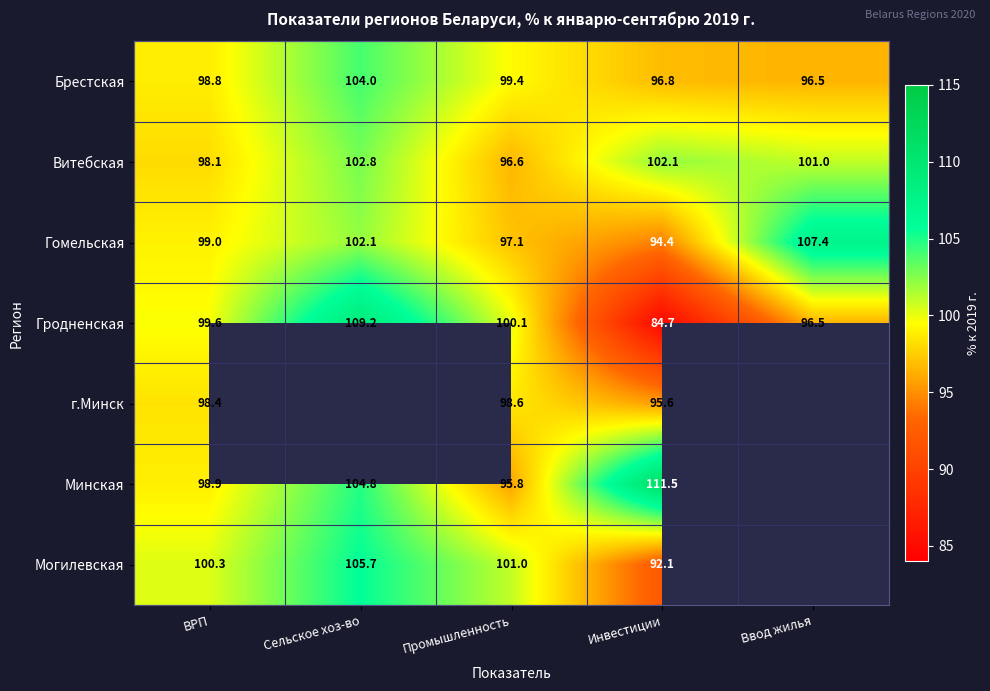

What is the total value across all series at Инвестиции?

677.2